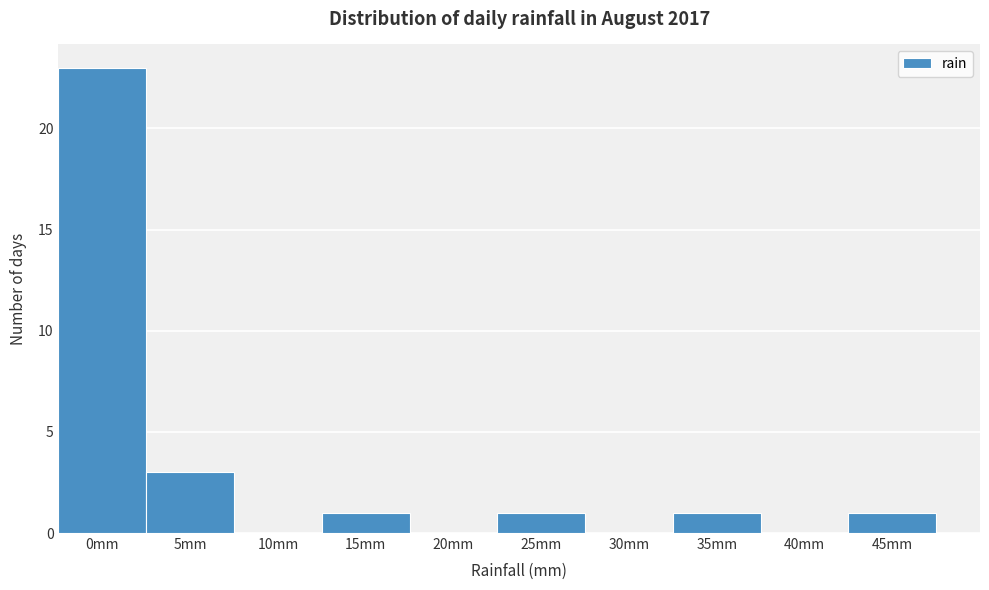

Reading left to right, transcribe all the data shown in this chart.

0mm=23	5mm=3	10mm=0	15mm=1	20mm=0	25mm=1	30mm=0	35mm=1	40mm=0	45mm=1